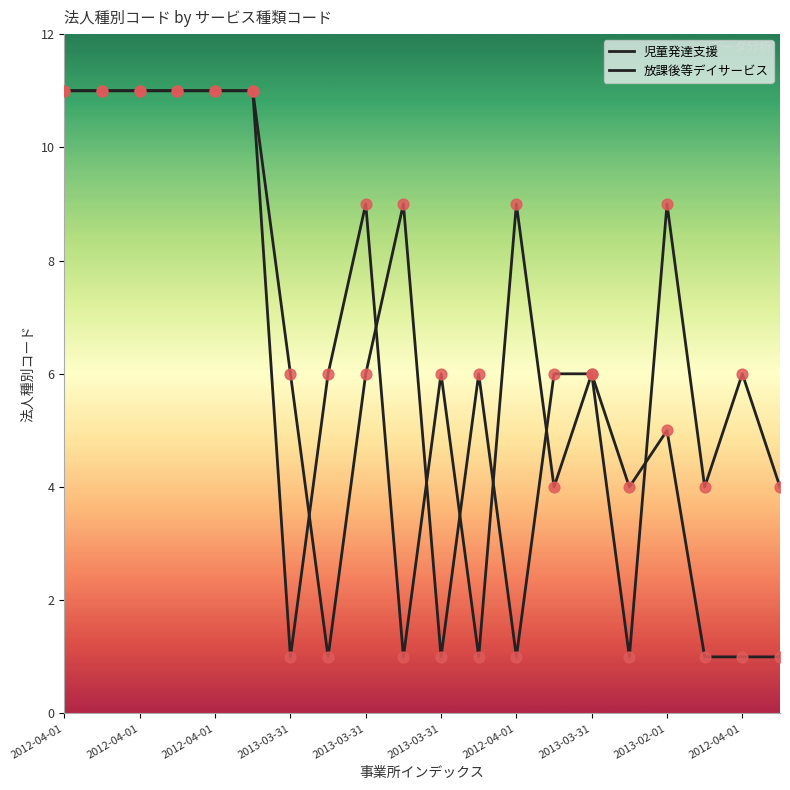

Does the chart have visible grid lines?

No